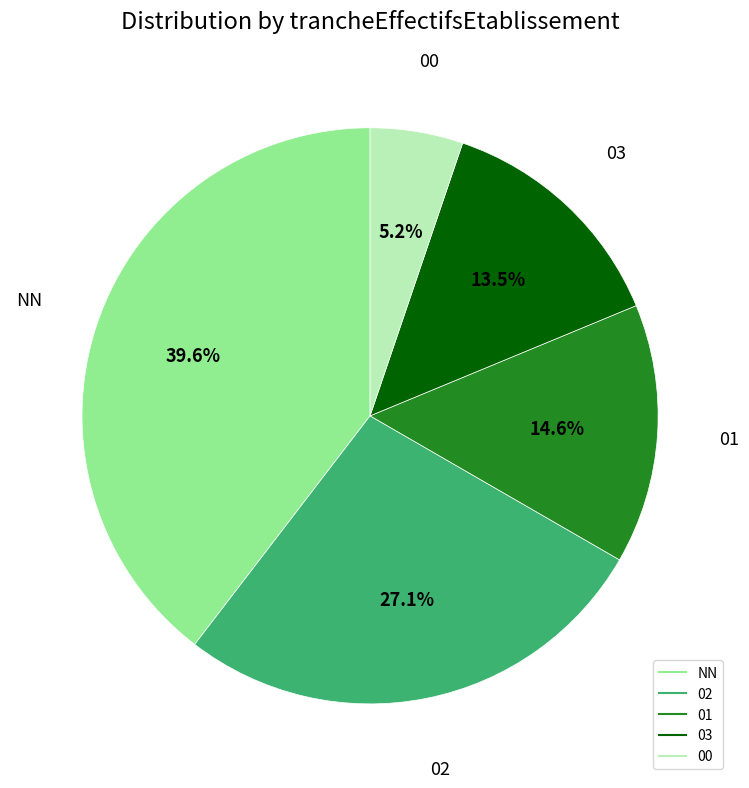

To the nearest percent, what is the difference between the largest and smallest slice percentages?

34%